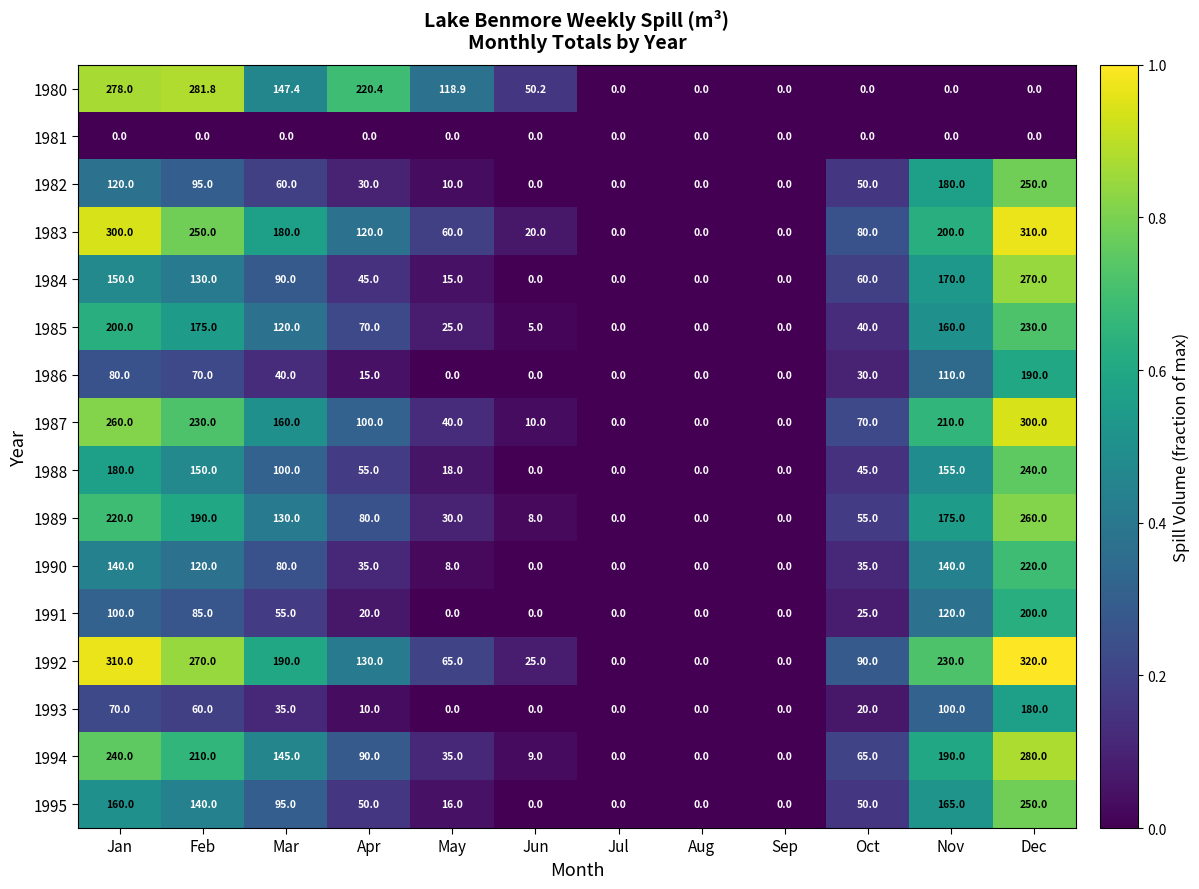

True or false: 1990 has a value of 0.0 at Sep.

True